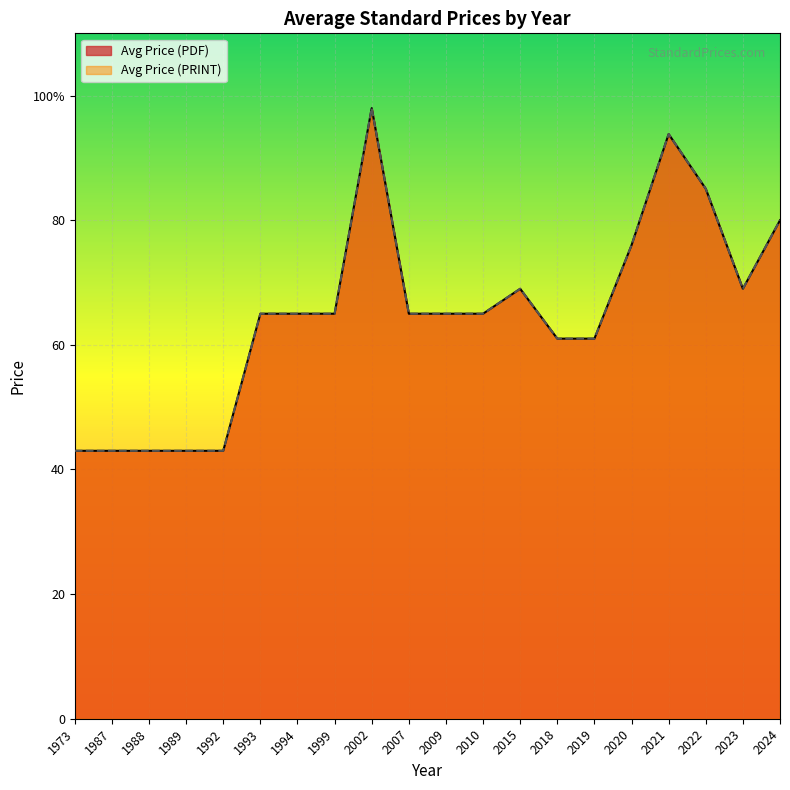

At which category is the sum across all series the highest?

2002